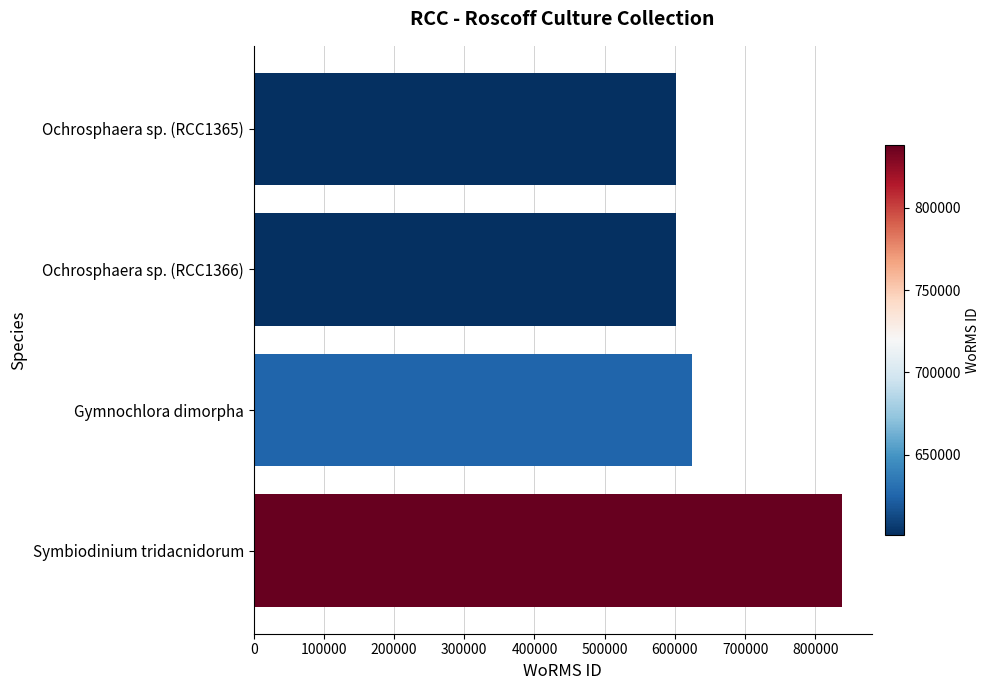

What is the sum of the values at Gymnochlora dimorpha and Ochrosphaera sp. (RCC1366)?

1225655